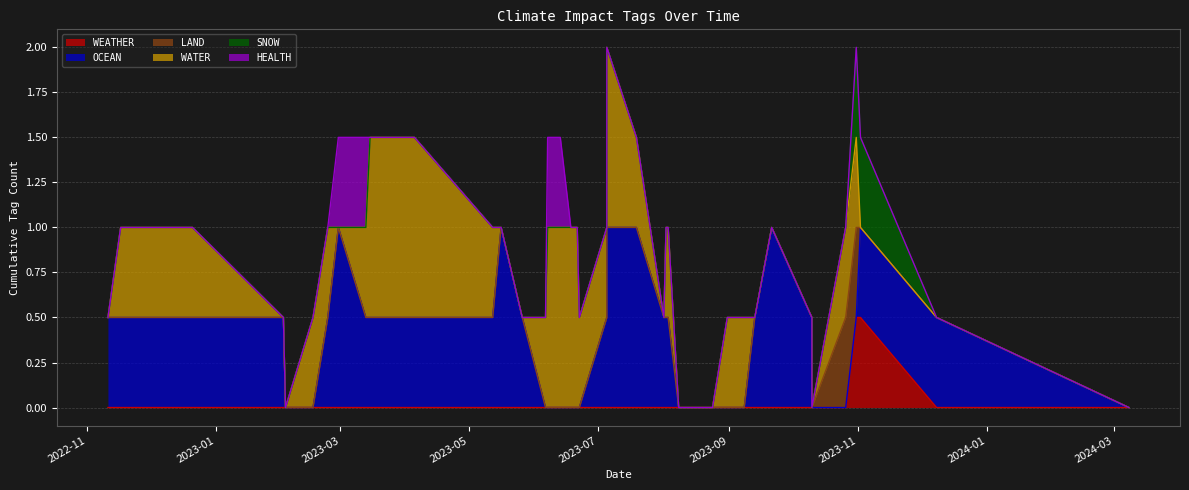

Where is the first local maximum for HEALTH?

2023-02-28